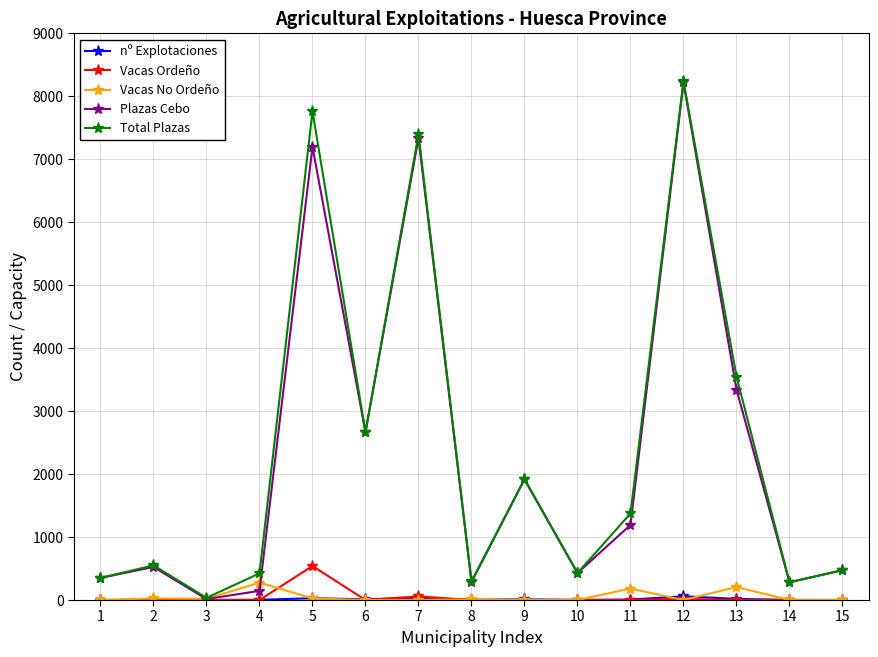

At which category is the sum across all series the highest?

12